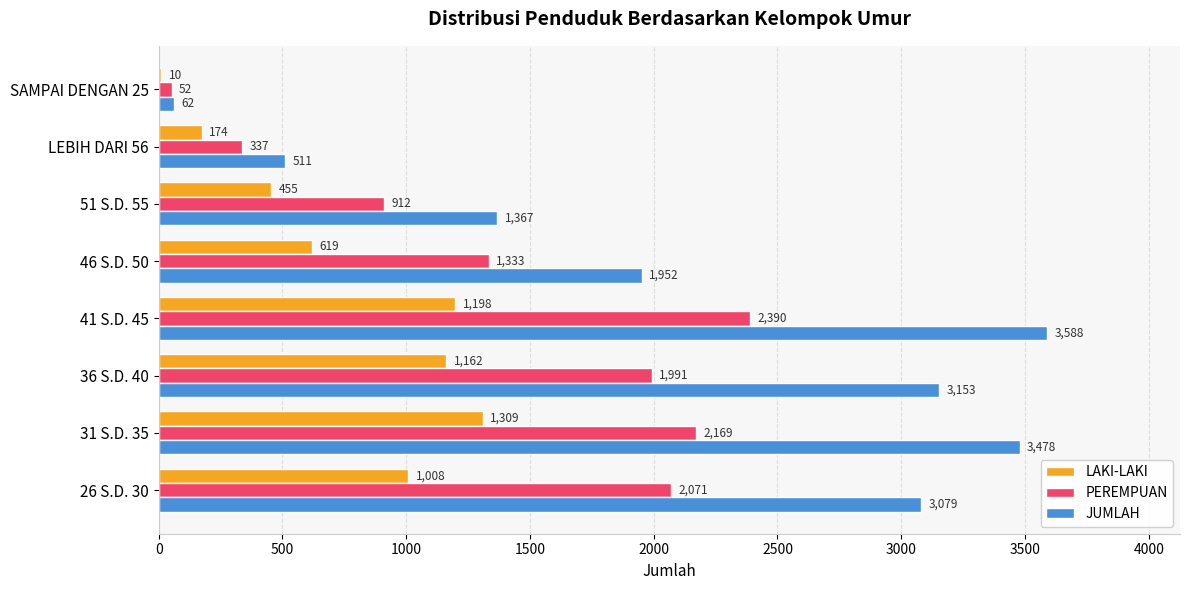

At which category is the sum across all series the highest?

41 S.D. 45